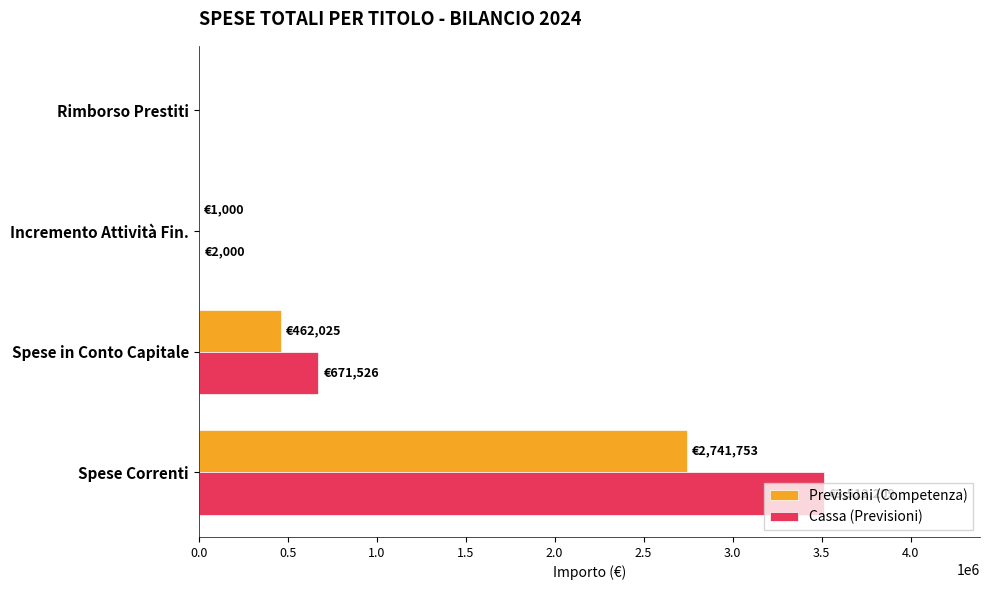

Which category has the highest value across all series?

Spese Correnti